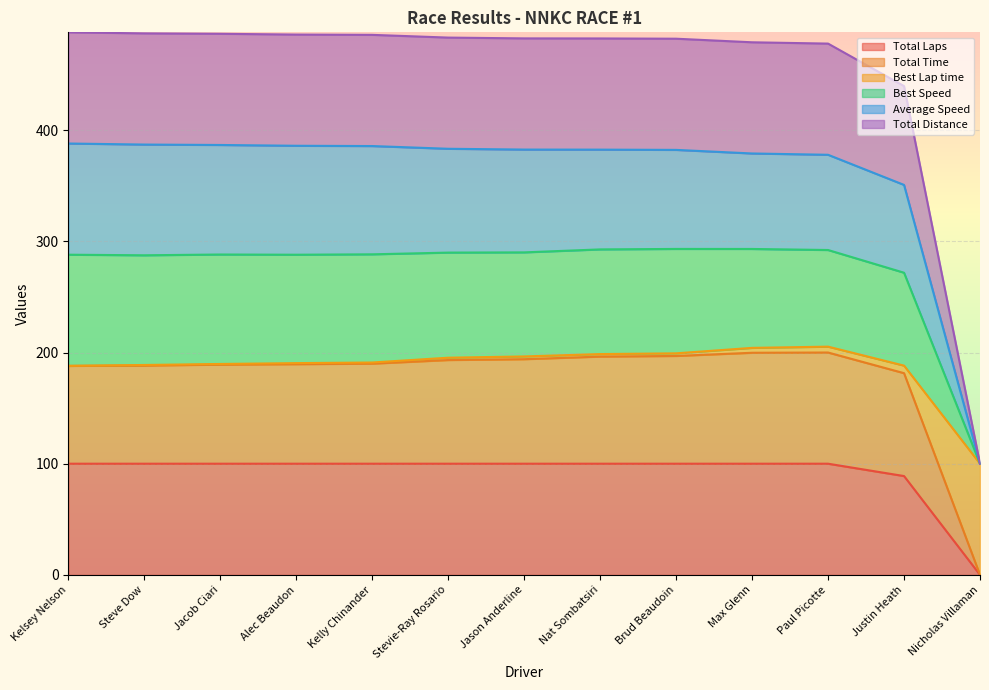

What is the label of the 13th point from the left?

Nicholas Villaman